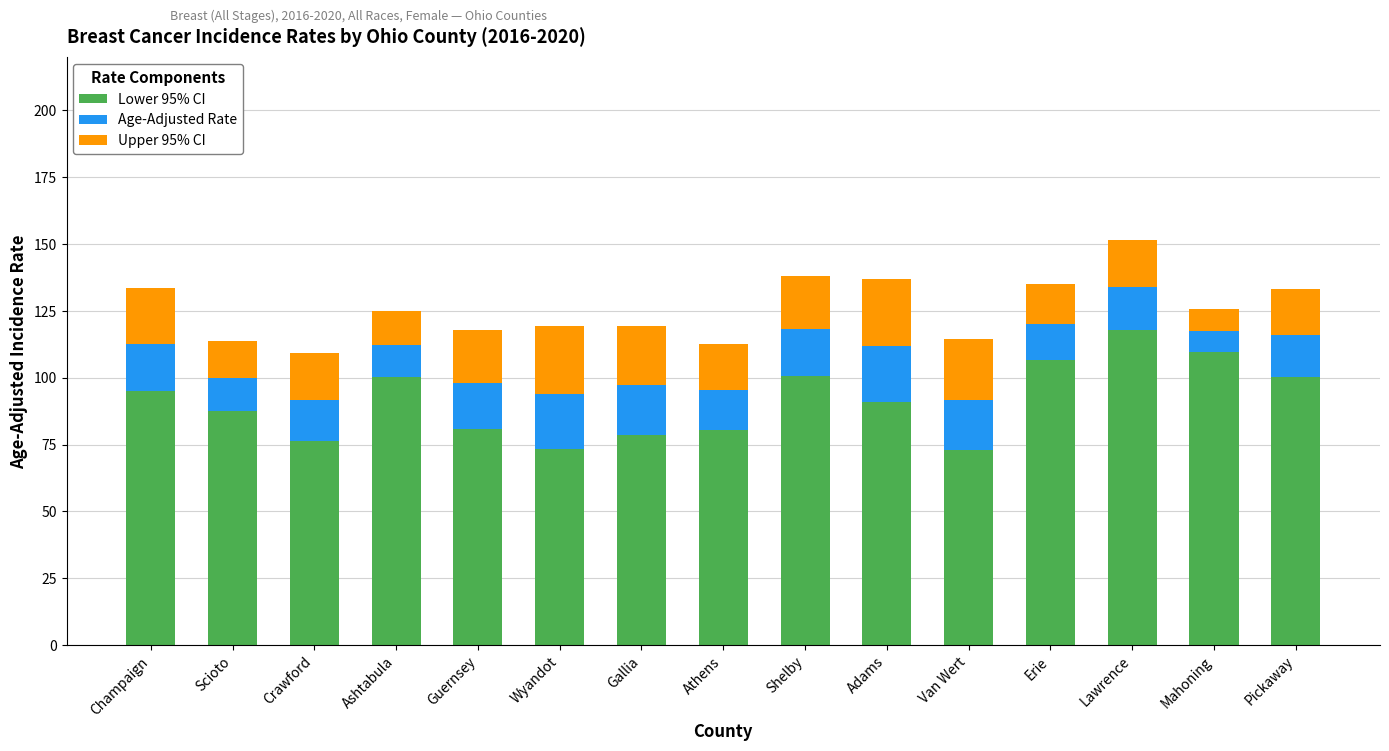

Does the chart contain any negative values?

No